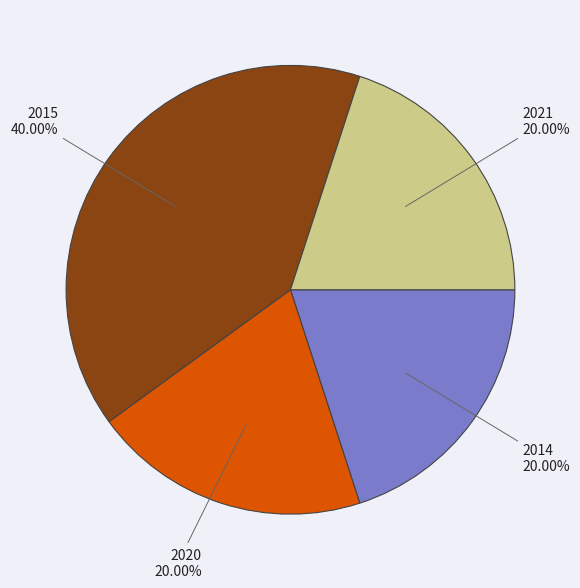

What percentage is NOT represented by 2021?

80.0%